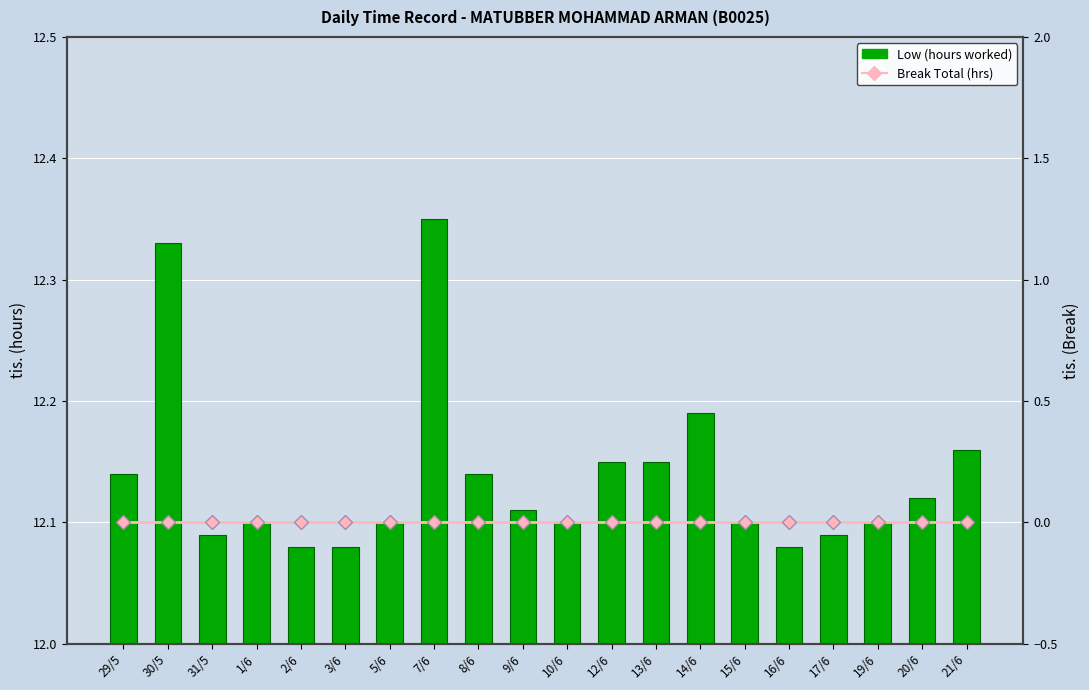

How many data points does each series have?

20